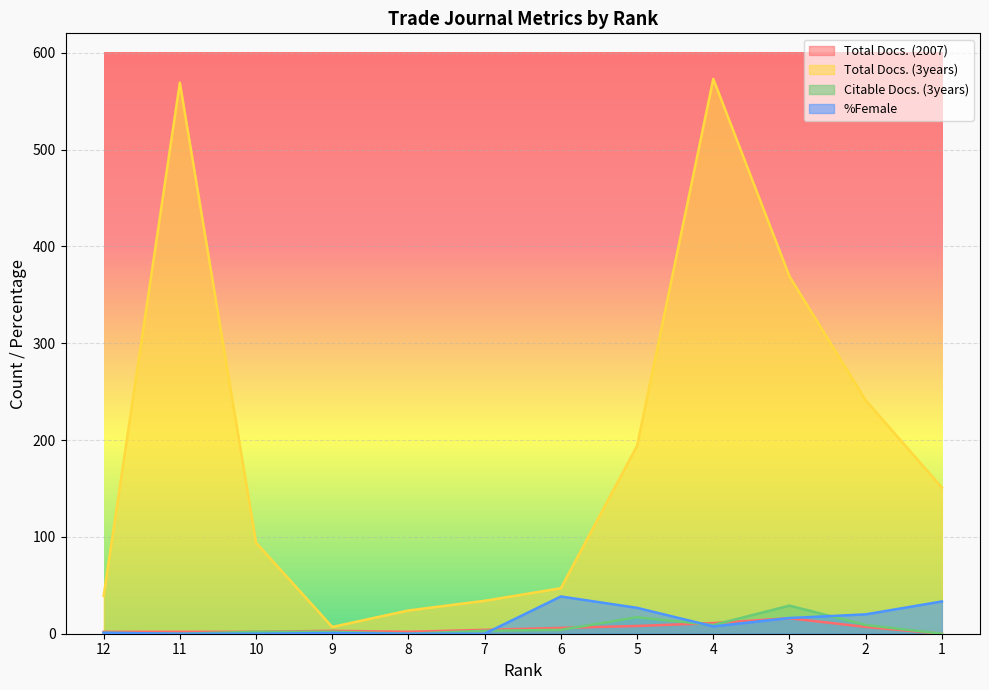

What is the difference between the highest and lowest values at 8?

24.0